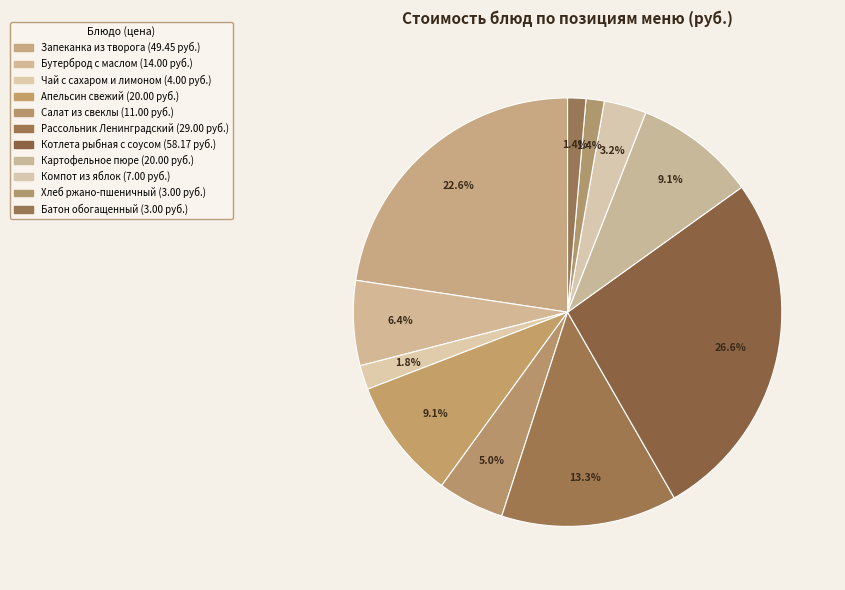

What is the largest slice in the pie chart?

Котлета рыбная с соусом